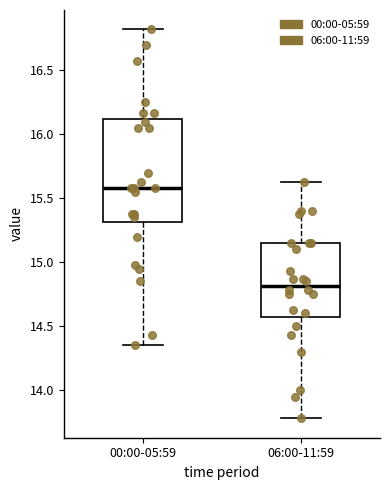

Reading left to right, read every box against the y-axis: the position of its median line, the range the box covers, and the ends of its whiskers. The values are not printed on the chart, so give them approximately, as read against the axis.

00:00-05:59: median 15.60, box 15.30 to 16.10, whiskers 14.35 to 16.80
06:00-11:59: median 14.80, box 14.60 to 15.15, whiskers 13.80 to 15.65